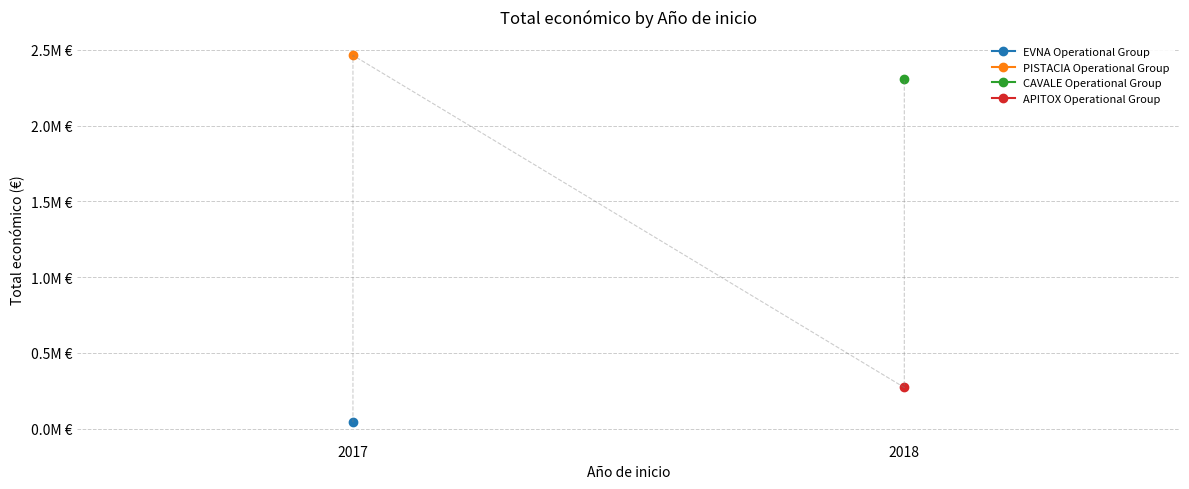

Where is the first local maximum?

2017